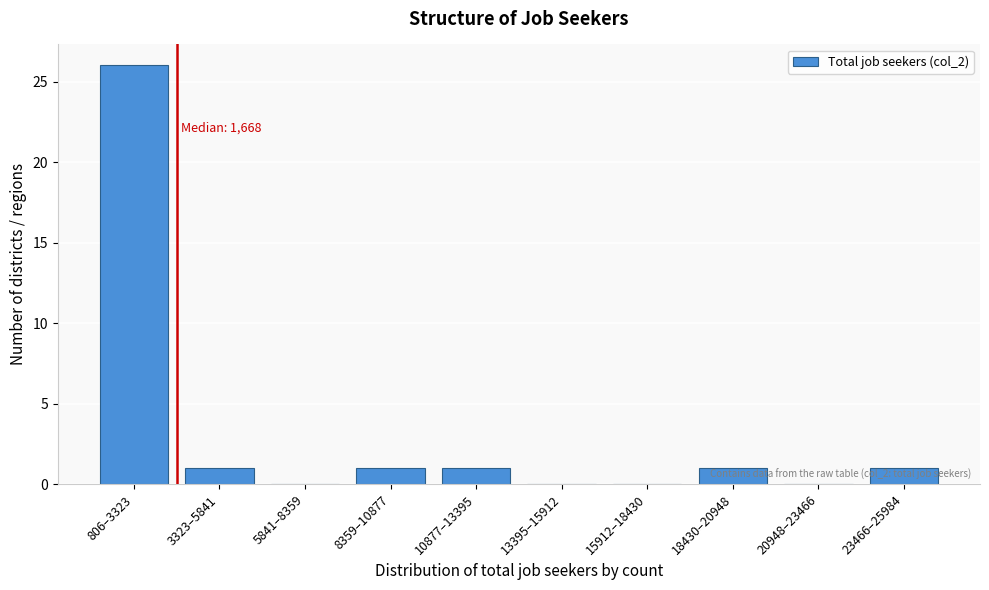

Reading right to left, list all the values displayed in this chart.

23466–25984=1	20948–23466=0	18430–20948=1	15912–18430=0	13395–15912=0	10877–13395=1	8359–10877=1	5841–8359=0	3323–5841=1	806–3323=26